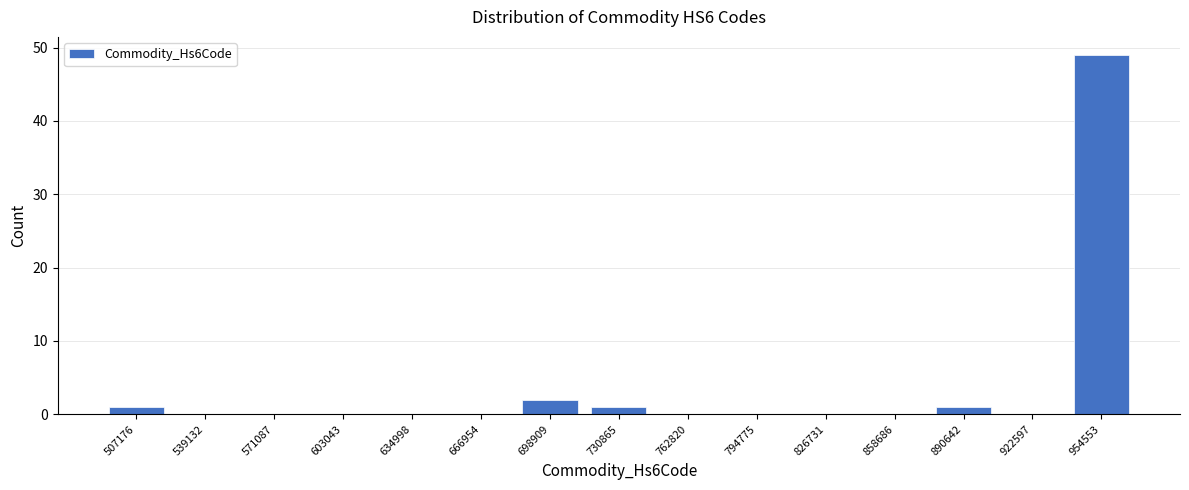

Reading left to right, list all the values displayed in this chart.

507176=1	539132=0	571087=0	603043=0	634998=0	666954=0	698909=2	730865=1	762820=0	794775=0	826731=0	858686=0	890642=1	922597=0	954553=49